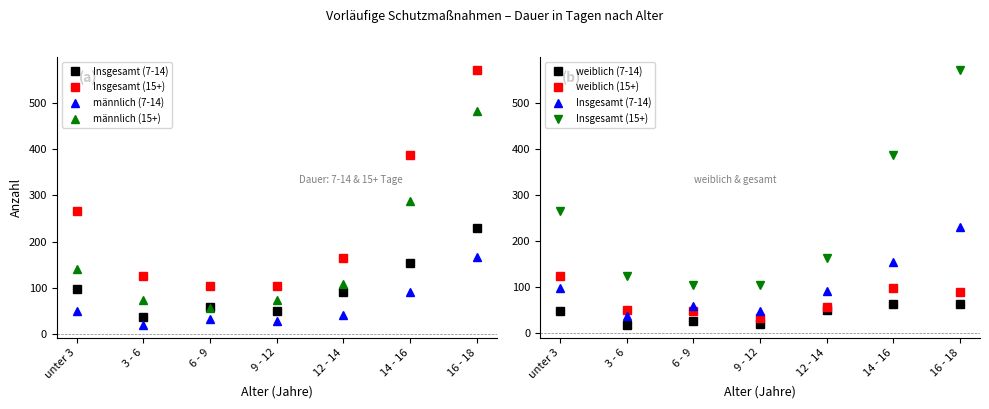

Which series has the largest total across all categories?

Insgesamt (15+)